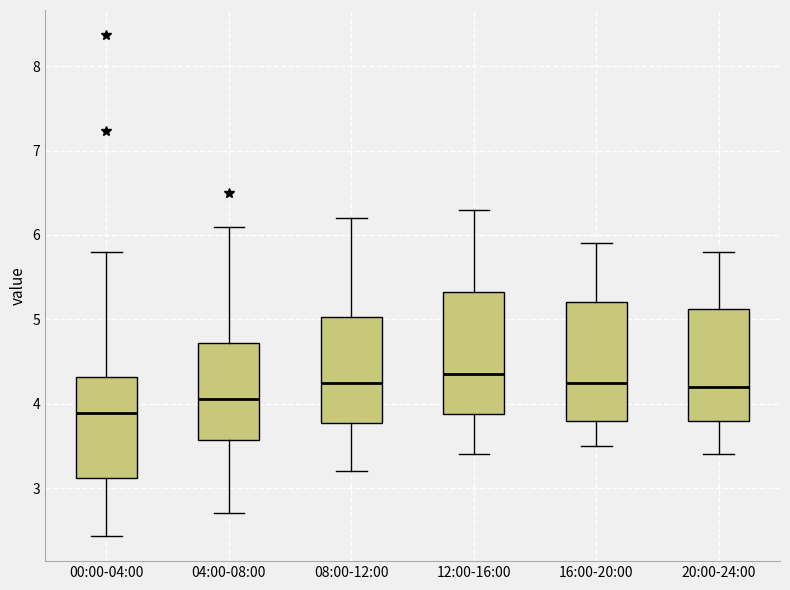

Reading left to right, read every box against the y-axis: the position of its median line, the range the box covers, and the ends of its whiskers. The values are not printed on the chart, so give them approximately, as read against the axis.

00:00-04:00: median 3.9, box 3.1 to 4.3, whiskers 2.4 to 5.8
04:00-08:00: median 4.1, box 3.6 to 4.7, whiskers 2.7 to 6.1
08:00-12:00: median 4.3, box 3.8 to 5.0, whiskers 3.2 to 6.2
12:00-16:00: median 4.4, box 3.9 to 5.3, whiskers 3.4 to 6.3
16:00-20:00: median 4.3, box 3.8 to 5.2, whiskers 3.5 to 5.9
20:00-24:00: median 4.2, box 3.8 to 5.1, whiskers 3.4 to 5.8